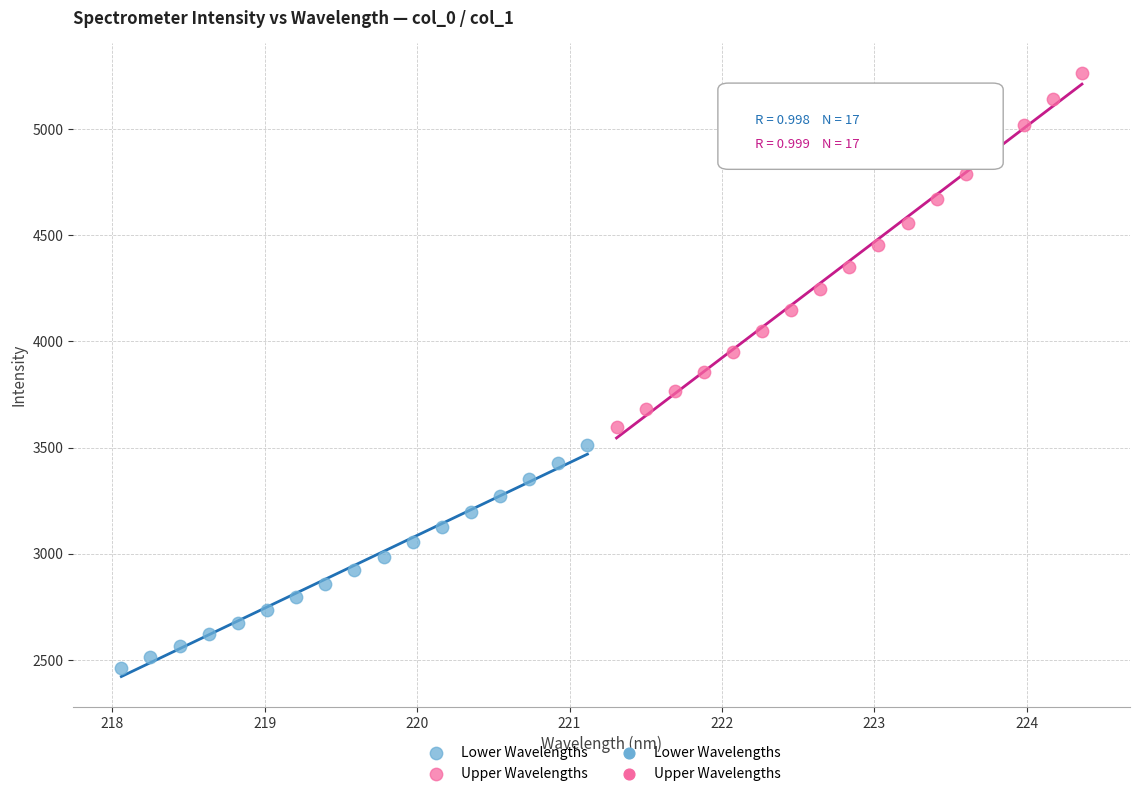

Which series reaches the maximum Y coordinate?

Upper Wavelengths